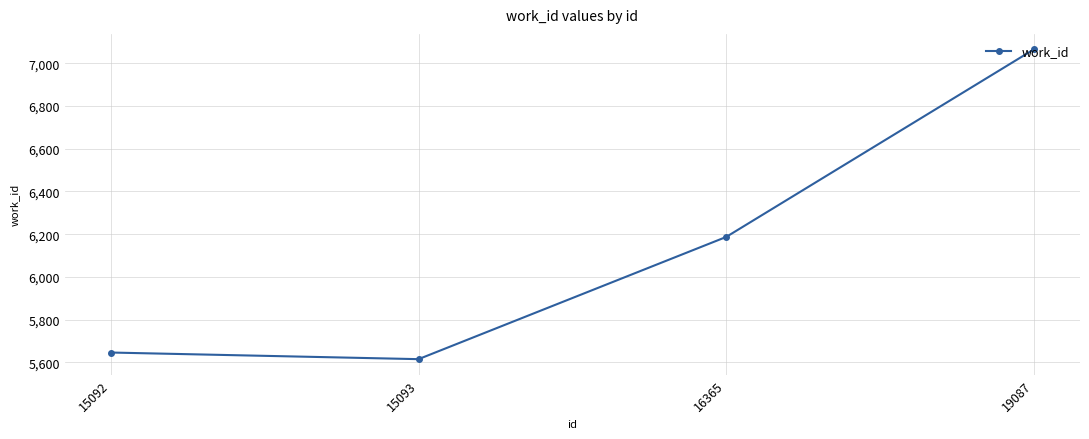

Where is the data nearest to the value 6340?

16365